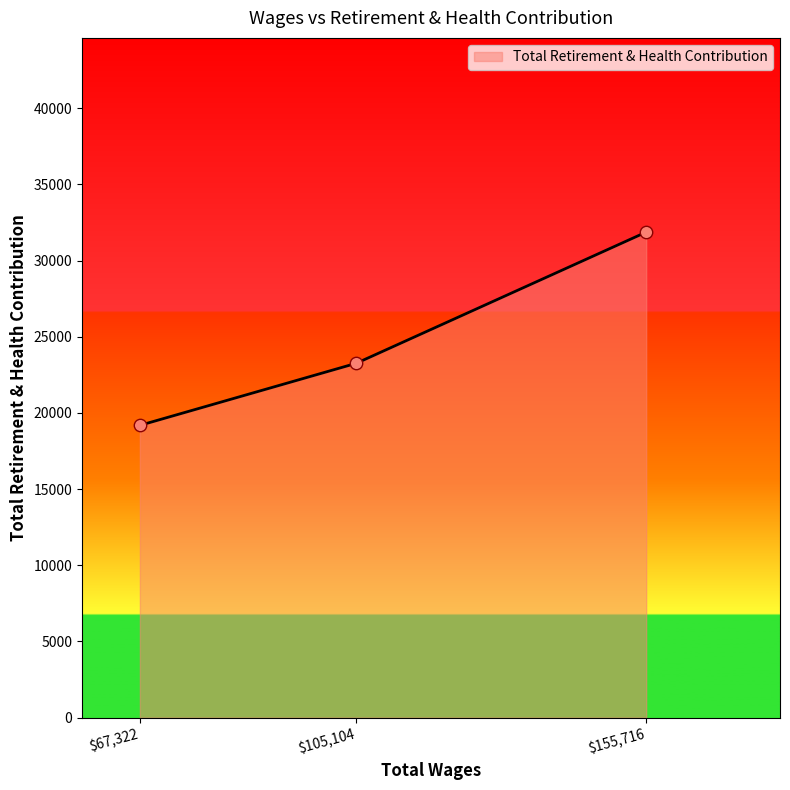

What is the maximum value shown in the chart?

31873